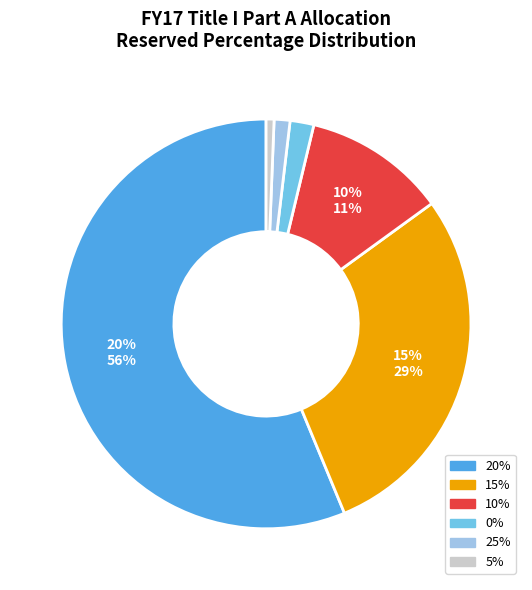

To the nearest percent, what is the difference between the 25% and 5% slice percentages?

2%